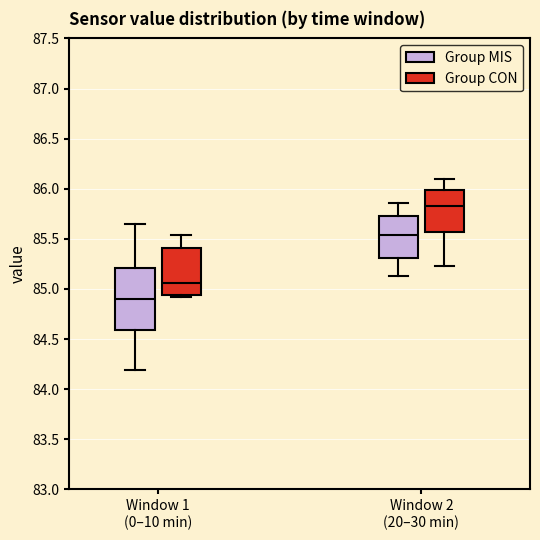

Reading left to right, read every box against the y-axis: the position of its median line, the range the box covers, and the ends of its whiskers. The values are not printed on the chart, so give them approximately, as read against the axis.

Window 1 (0–10 min) (Group MIS): median 84.90, box 84.60 to 85.20, whiskers 84.20 to 85.65
Window 1 (0–10 min) (Group CON): median 85.05, box 84.95 to 85.40, whiskers 84.90 to 85.55
Window 2 (20–30 min) (Group MIS): median 85.55, box 85.30 to 85.75, whiskers 85.15 to 85.85
Window 2 (20–30 min) (Group CON): median 85.85, box 85.55 to 86.00, whiskers 85.25 to 86.10